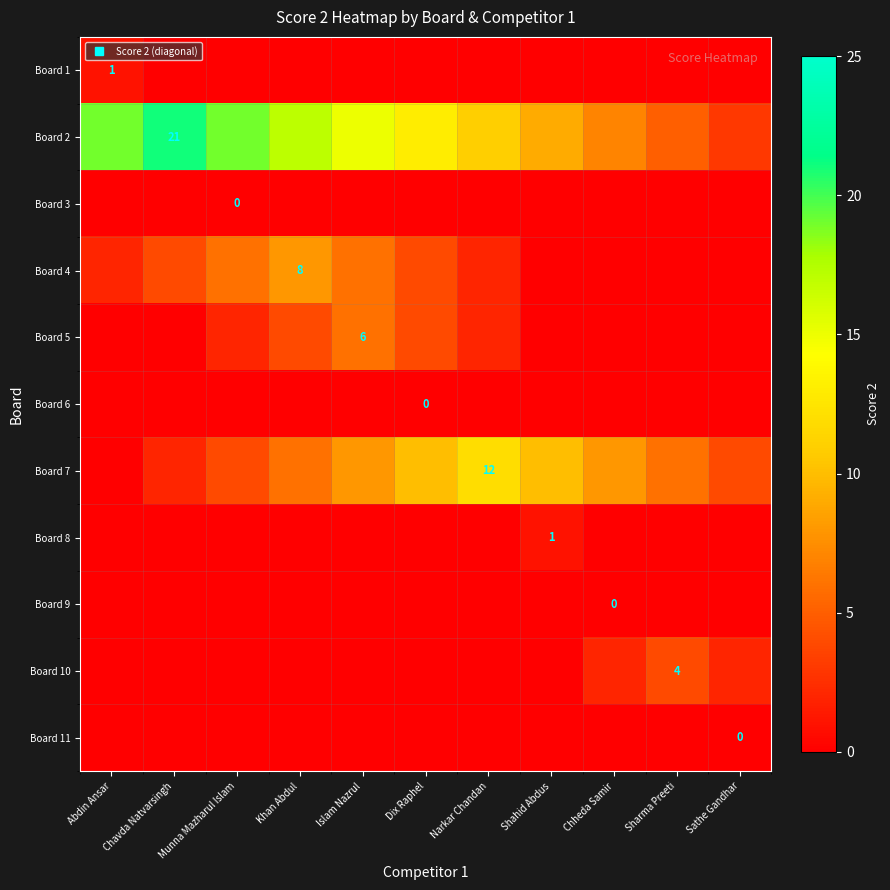

Rank the series at Shahid Abdus from highest to lowest value.

Board 7, Board 2, Board 8, Board 1, Board 3, Board 4, Board 5, Board 6, Board 9, Board 10, Board 11